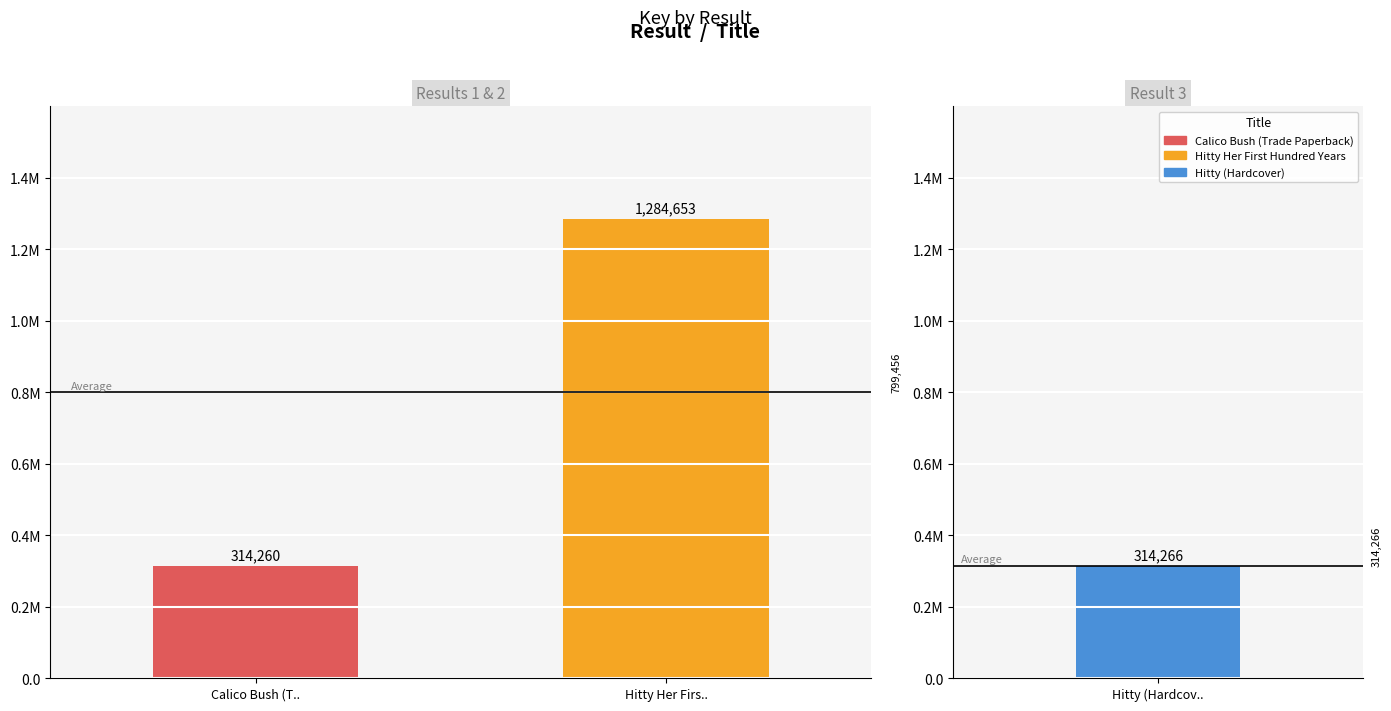

Does the chart contain stacked bars?

No